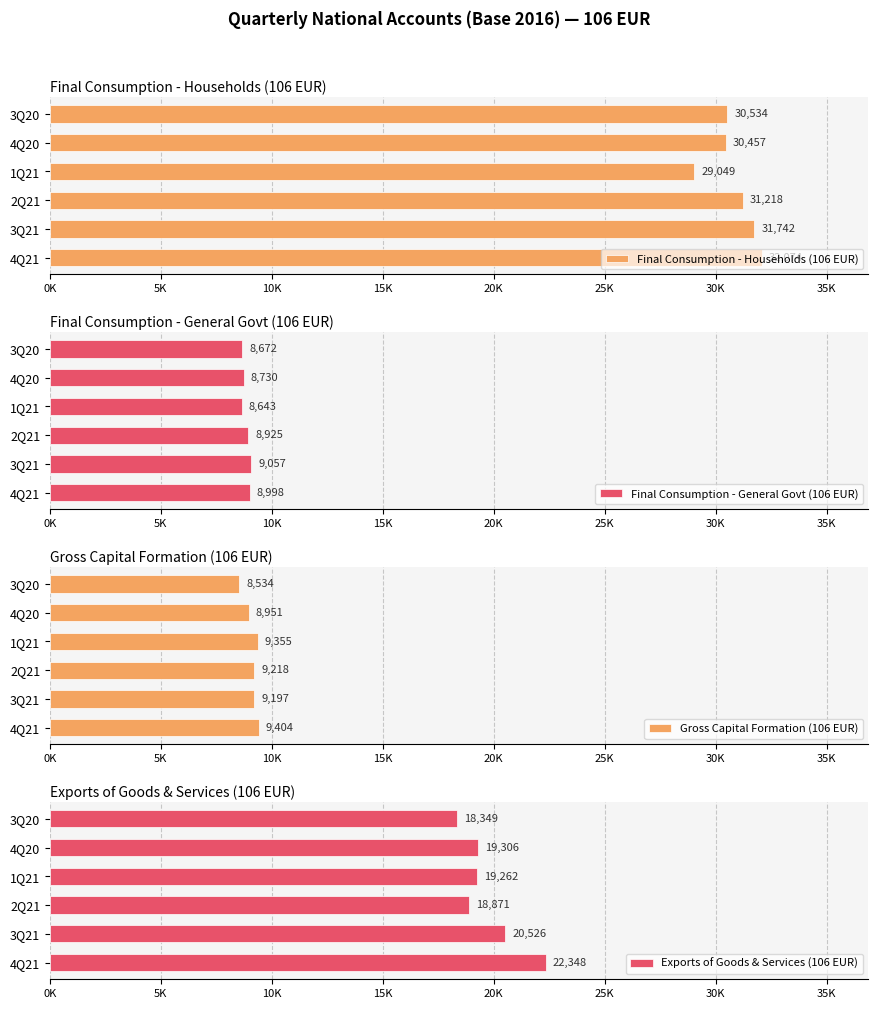

The Final Consumption - Households (106 EUR) series shows 30456.6 at 4Q20. True or false?

True